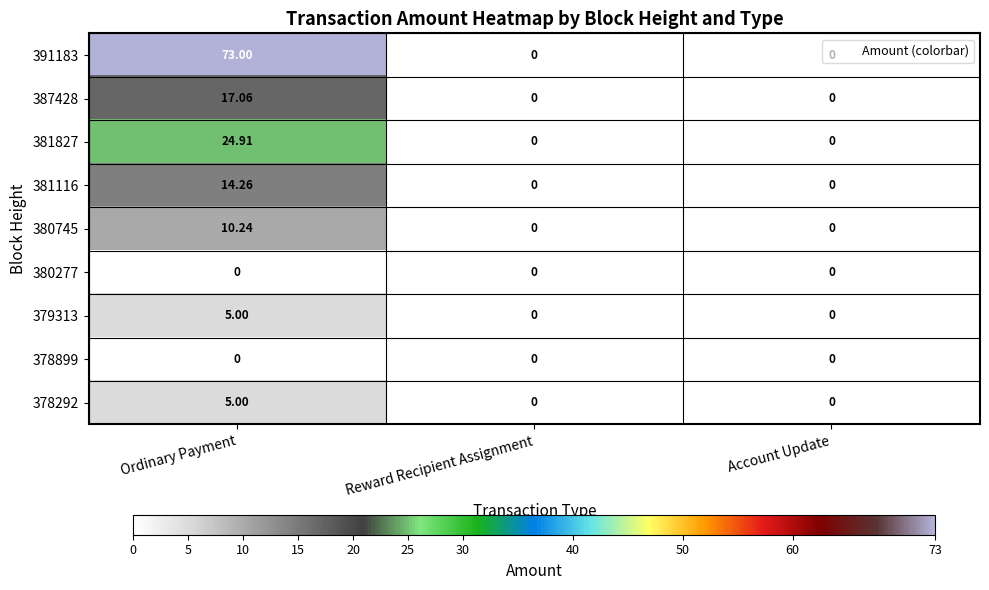

Which category has the highest value across all series?

Ordinary Payment